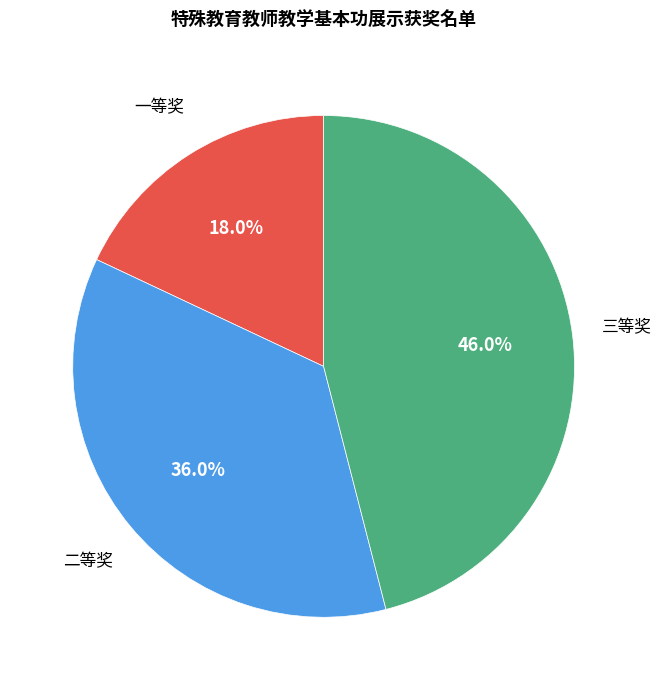

Is there any slice that represents more than half of the pie?

No